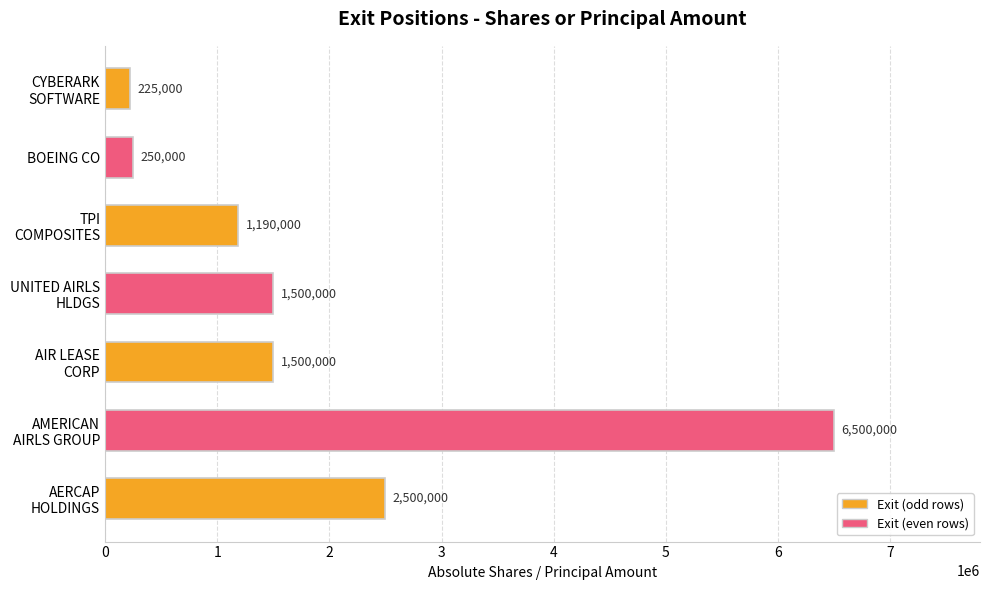

What is the minimum value shown in the chart?

225000